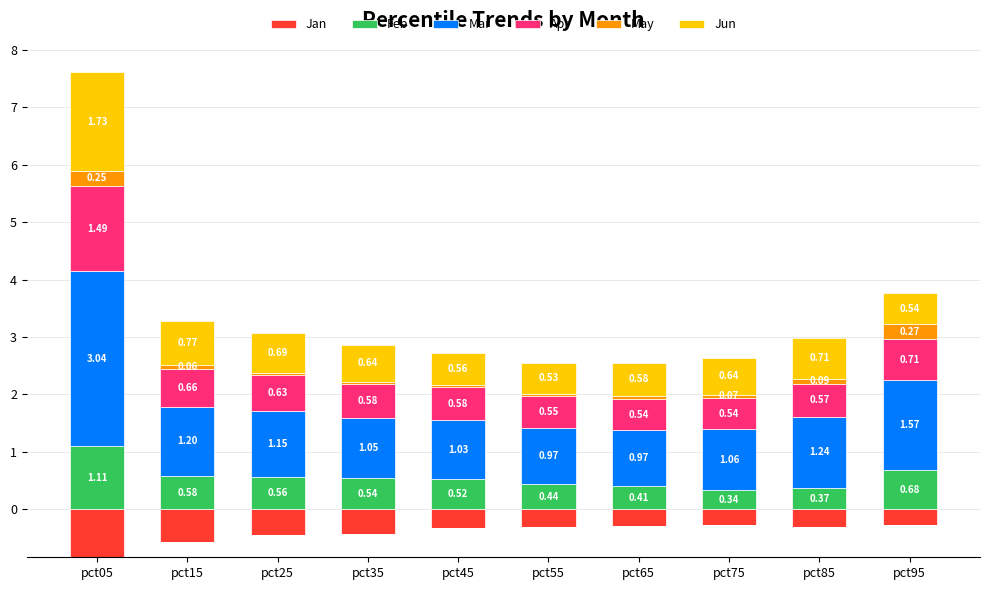

Where is Jun nearest to the value 1?

pct15